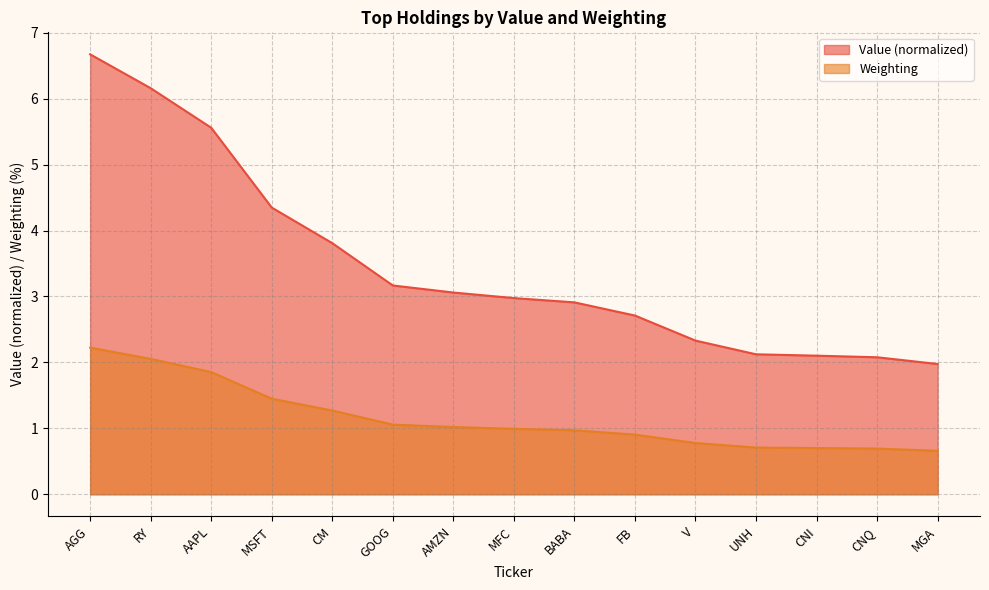

Reading right to left, what are all the values shown in this chart?

Value: MGA=2.0	CNQ=2.1	CNI=2.1	UNH=2.1	V=2.3	FB=2.7	BABA=2.9	MFC=3.0	AMZN=3.1	GOOG=3.2	CM=3.8	MSFT=4.3	AAPL=5.6	RY=6.2	AGG=6.7
Weighting: MGA=0.7	CNQ=0.7	CNI=0.7	UNH=0.7	V=0.8	FB=0.9	BABA=1.0	MFC=1.0	AMZN=1.0	GOOG=1.1	CM=1.3	MSFT=1.4	AAPL=1.9	RY=2.1	AGG=2.2